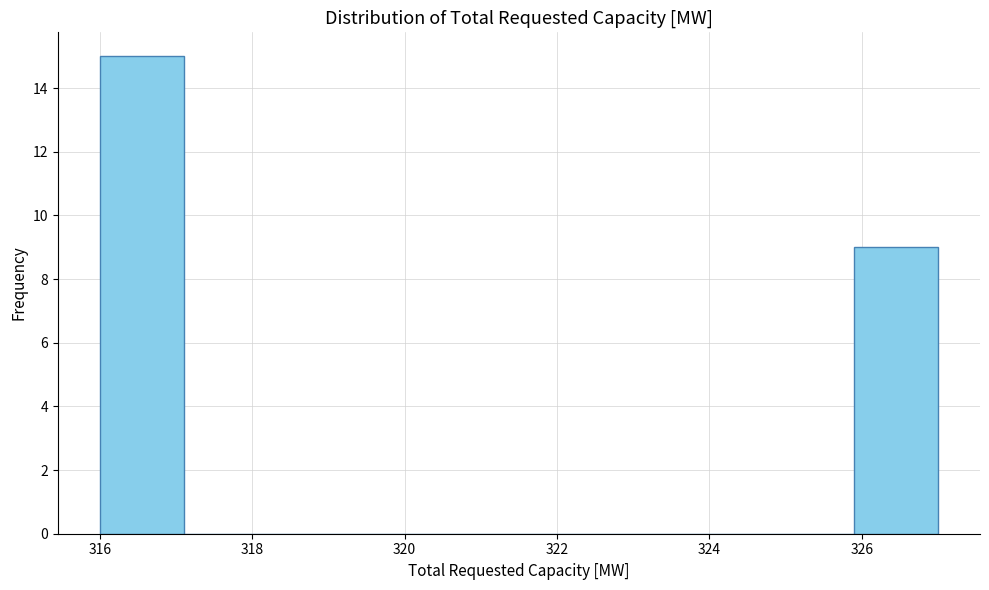

Reading left to right, list every bar in this chart as the range it spans on the x-axis followed by its height. Neither the bar edges nor the heights are printed on the chart, so give them approximately, as read against the axes.

316.0 to 317.1: 15
317.1 to 318.2: 0
318.2 to 319.3: 0
319.3 to 320.4: 0
320.4 to 321.5: 0
321.5 to 322.6: 0
322.6 to 323.7: 0
323.7 to 324.8: 0
324.8 to 325.9: 0
325.9 to 327.0: 9